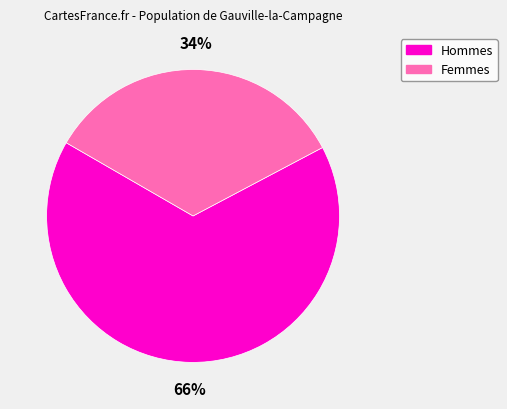

Does any single category account for the majority?

Yes